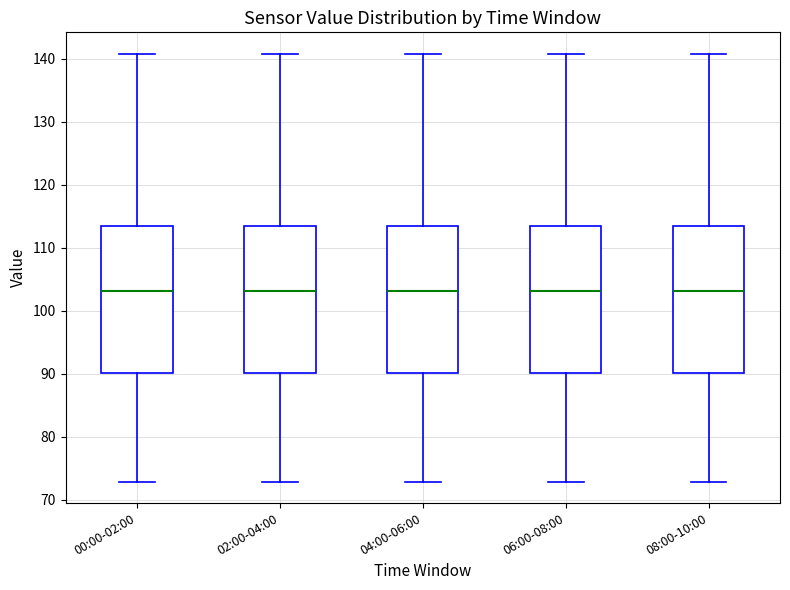

Where does the median line of the box for 04:00-06:00 sit on the y-axis? The values are not printed on the chart, so give them approximately, as read against the axis.

103